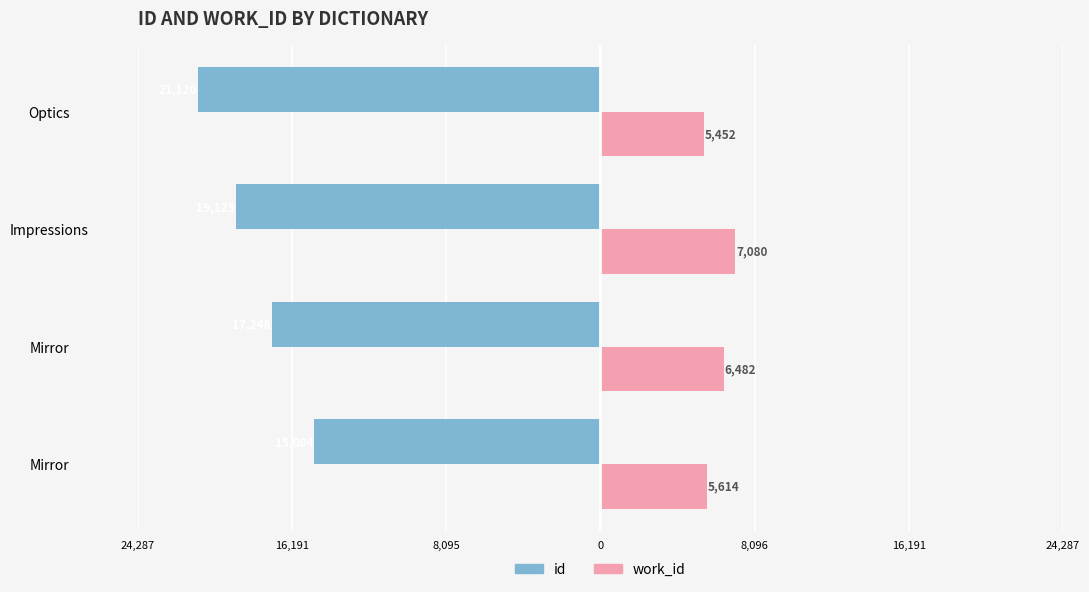

What are all the series names shown in the legend?

id, work_id